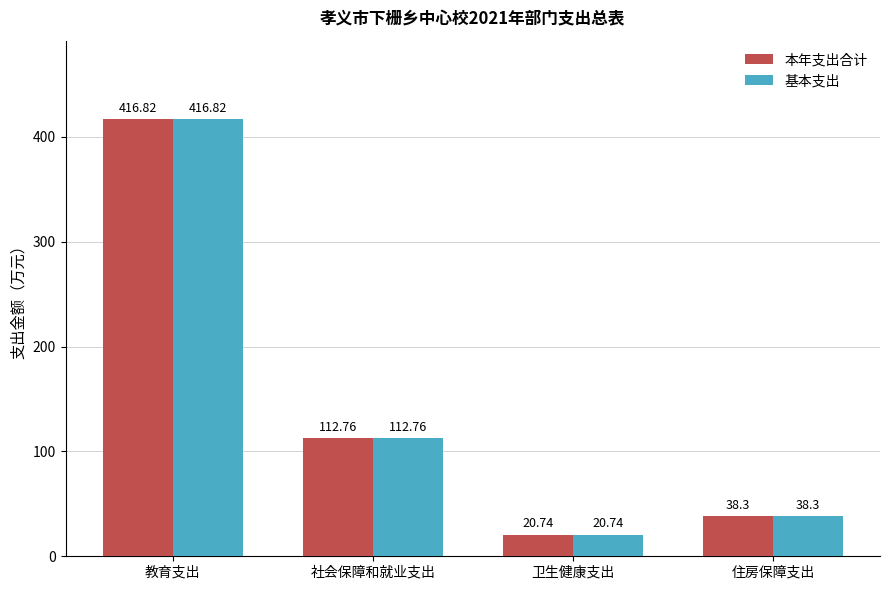

Which category has the lowest value in the 本年支出合计 series?

卫生健康支出